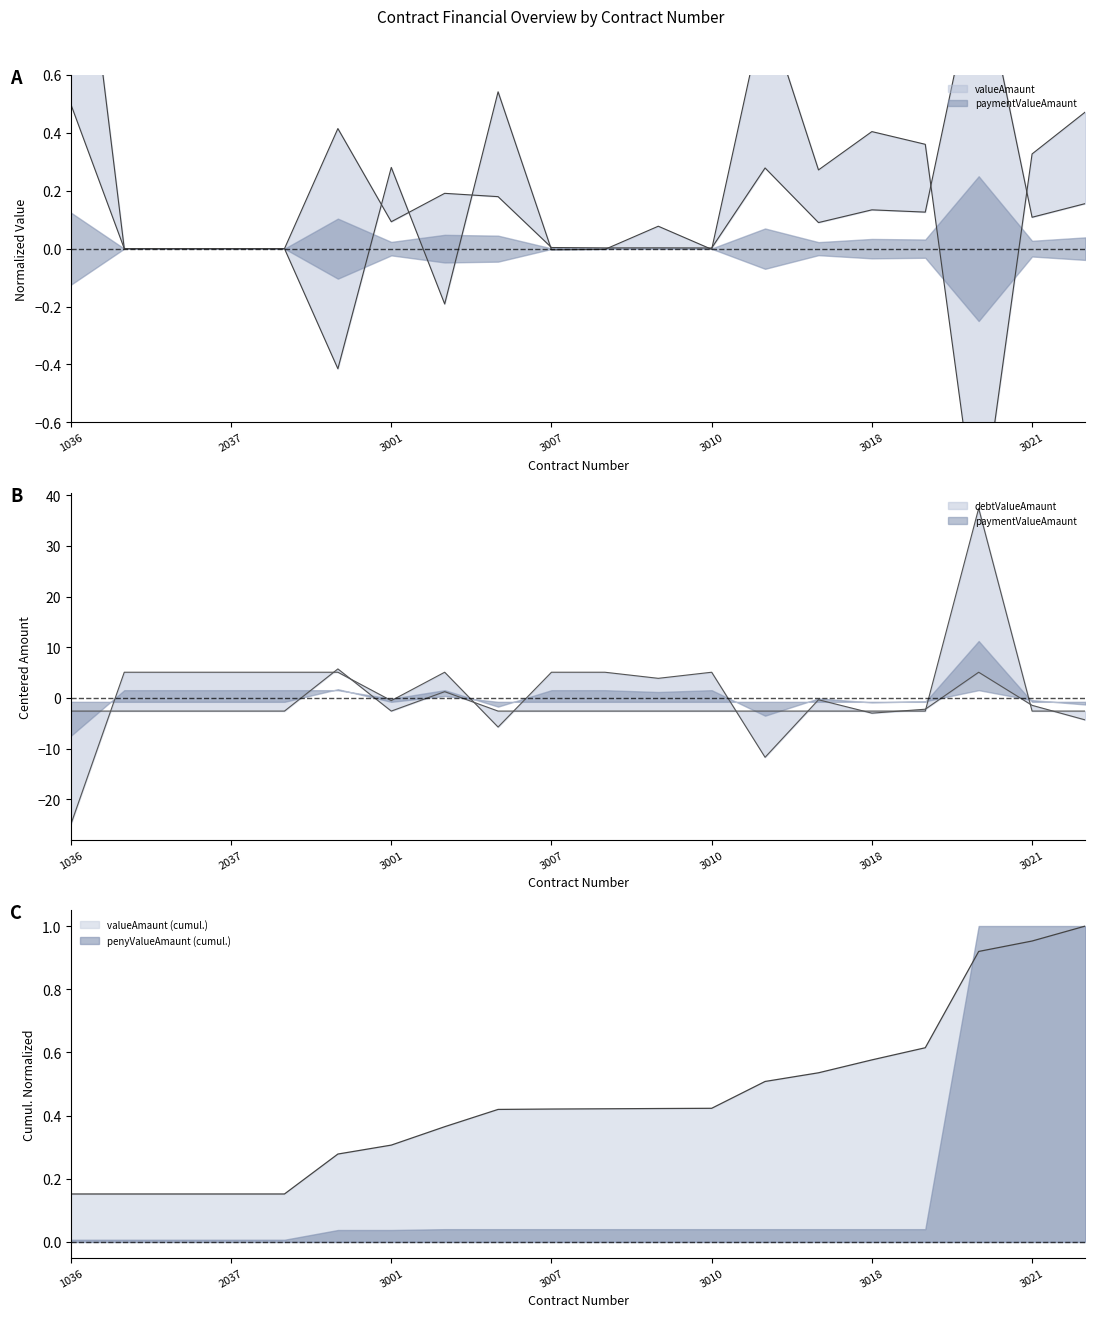

Reading right to left, list all the values displayed in this chart.

valueAmaunt: 0.2	0.1	1.0	0.1	0.1	0.1	0.3	0.0	0.0	0.0	0.0	0.2	0.2	0.1	0.4	0.0	0.0	0.0	0.0	0.5
paymentValueAmaunt: -4.4	-1.5	5.1	-2.2	-3.0	-0.4	-11.7	5.1	3.9	5.1	5.1	-5.8	5.1	-0.5	5.1	5.1	5.1	5.1	5.1	-24.9
debtValueAmaunt: -2.6	-2.6	37.4	-2.6	-2.6	-2.6	-2.6	-2.6	-2.6	-2.6	-2.6	-2.6	1.2	-2.6	5.7	-2.6	-2.6	-2.6	-2.6	-2.6